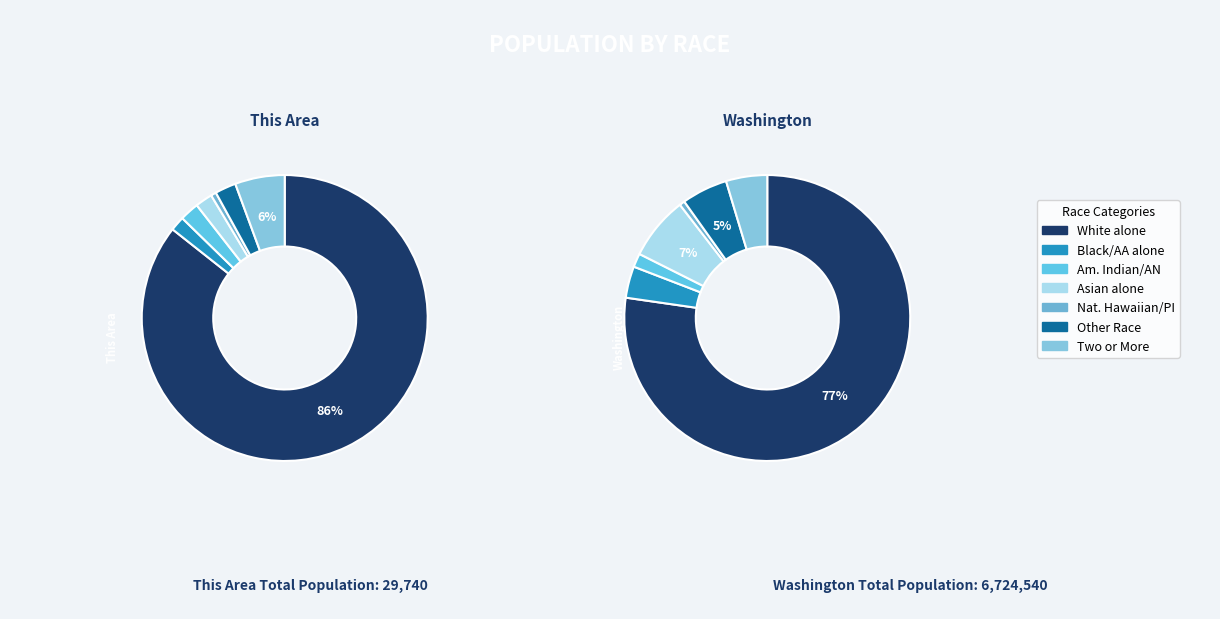

What is the smallest slice in the pie chart?

Native Hawaiian and Other Pacific